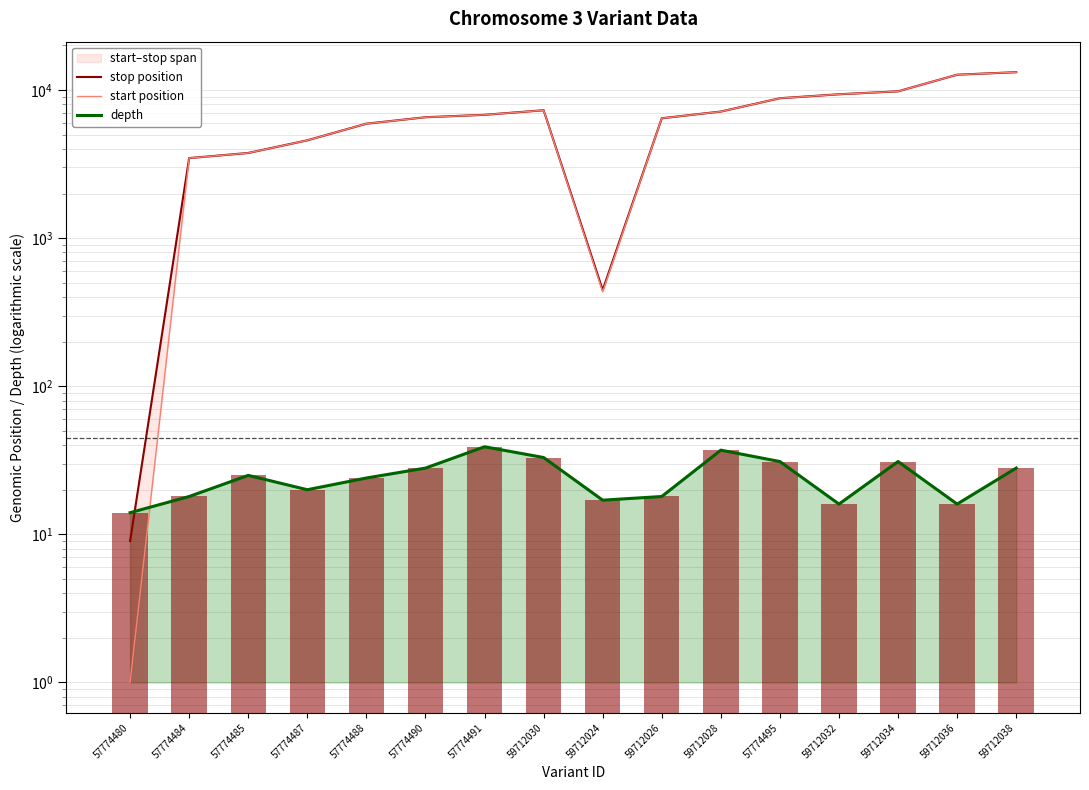

The depth series shows 31 at 57774495. True or false?

True